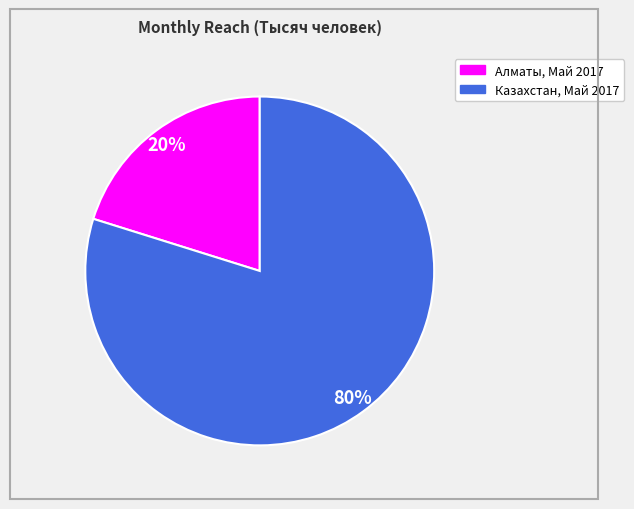

Which slice is the largest?

Казахстан, Май 2017